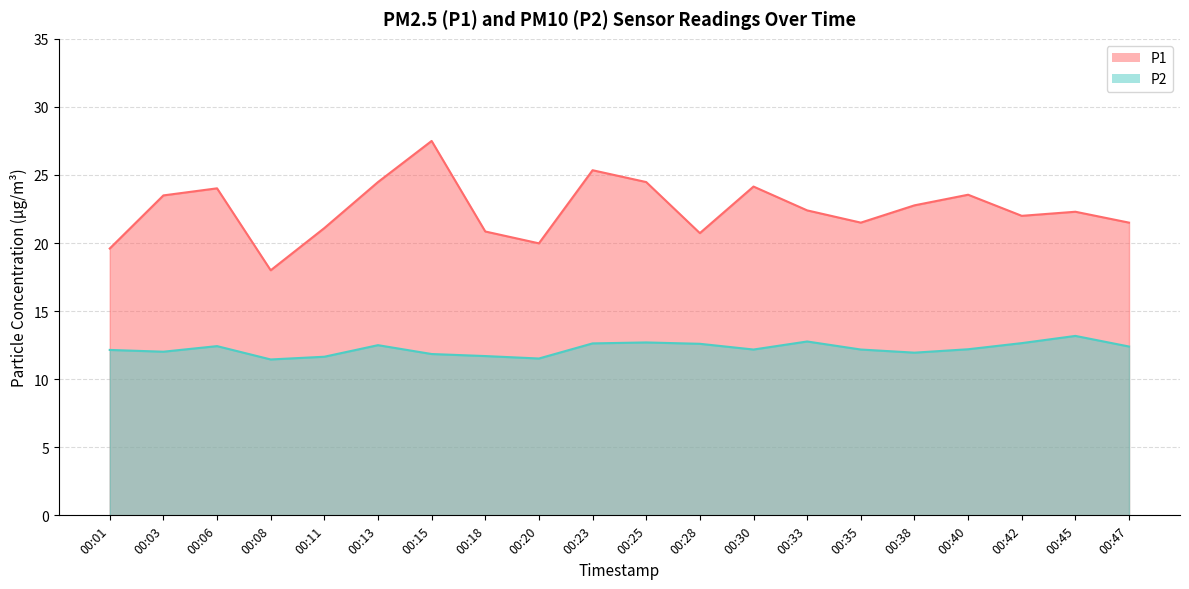

Reading left to right, transcribe all the data shown in this chart.

P1: 00:01=19.6	00:03=23.5	00:06=24.0	00:08=18.0	00:11=21.1	00:13=24.5	00:15=27.5	00:18=20.9	00:20=20.0	00:23=25.4	00:25=24.5	00:28=20.7	00:30=24.1	00:33=22.4	00:35=21.5	00:38=22.8	00:40=23.6	00:42=22.0	00:45=22.3	00:47=21.5
P2: 00:01=12.2	00:03=12.0	00:06=12.4	00:08=11.4	00:11=11.7	00:13=12.5	00:15=11.8	00:18=11.7	00:20=11.5	00:23=12.6	00:25=12.7	00:28=12.6	00:30=12.2	00:33=12.8	00:35=12.2	00:38=11.9	00:40=12.2	00:42=12.7	00:45=13.2	00:47=12.4